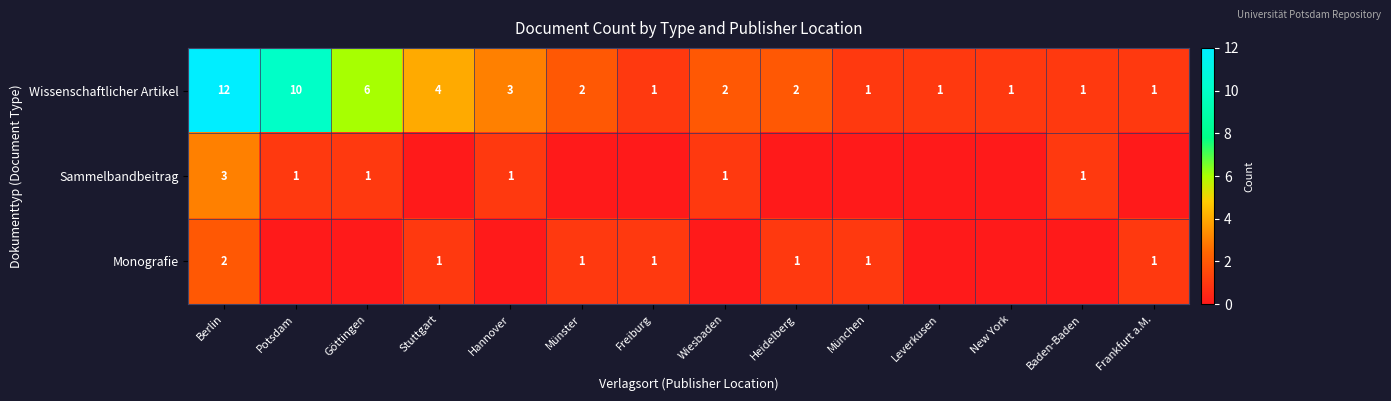

What is the difference between the Wissenschaftlicher Artikel values at Göttingen and Potsdam?

4